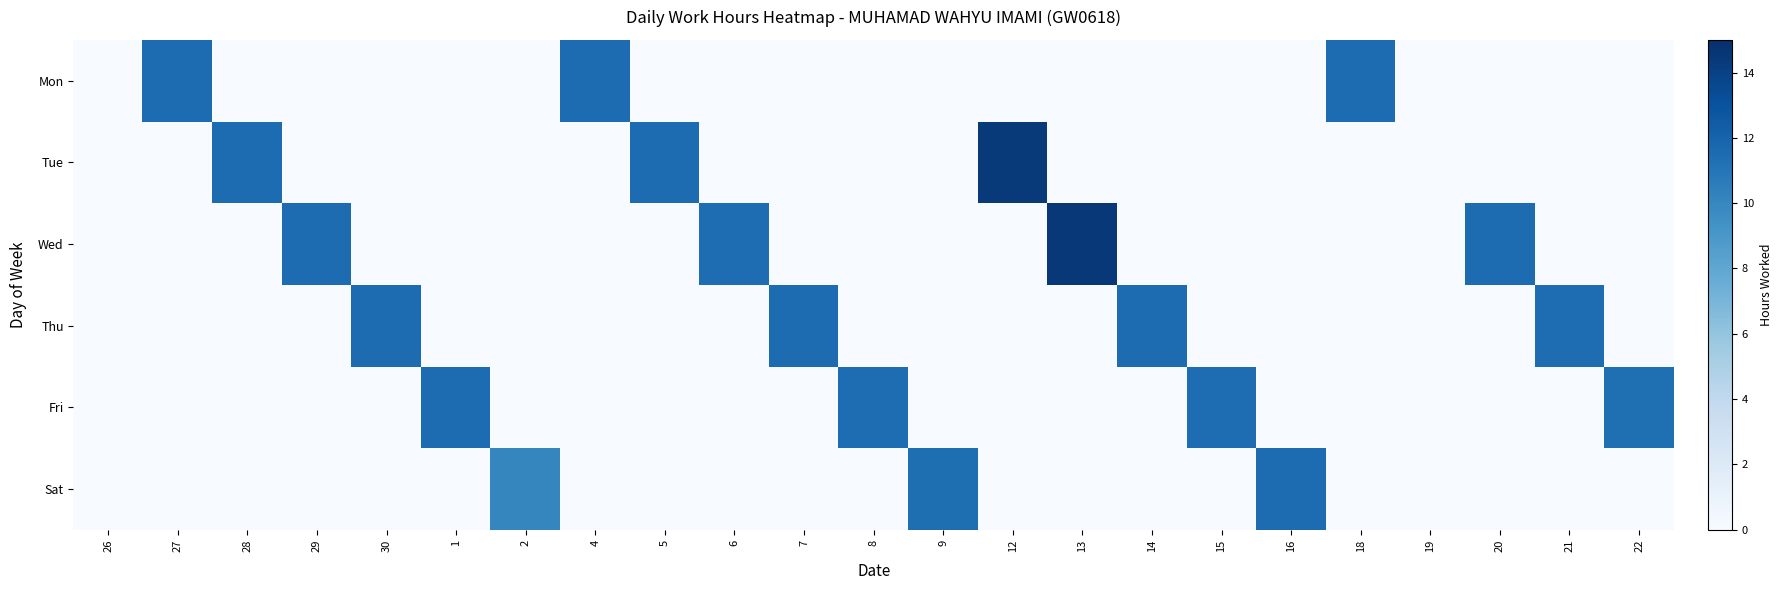

Reading left to right, list all the values displayed in this chart.

Mon: 26=0.0	27=11.5	28=0.0	29=0.0	30=0.0	1=0.0	2=0.0	4=11.5	5=0.0	6=0.0	7=0.0	8=0.0	9=0.0	12=0.0	13=0.0	14=0.0	15=0.0	16=0.0	18=11.5	19=0.0	20=0.0	21=0.0	22=0.0
Tue: 26=0.0	27=0.0	28=11.5	29=0.0	30=0.0	1=0.0	2=0.0	4=0.0	5=11.5	6=0.0	7=0.0	8=0.0	9=0.0	12=14.4	13=0.0	14=0.0	15=0.0	16=0.0	18=0.0	19=0.0	20=0.0	21=0.0	22=0.0
Wed: 26=0.0	27=0.0	28=0.0	29=11.5	30=0.0	1=0.0	2=0.0	4=0.0	5=0.0	6=11.5	7=0.0	8=0.0	9=0.0	12=0.0	13=14.5	14=0.0	15=0.0	16=0.0	18=0.0	19=0.0	20=11.5	21=0.0	22=0.0
Thu: 26=0.0	27=0.0	28=0.0	29=0.0	30=11.5	1=0.0	2=0.0	4=0.0	5=0.0	6=0.0	7=11.5	8=0.0	9=0.0	12=0.0	13=0.0	14=11.5	15=0.0	16=0.0	18=0.0	19=0.0	20=0.0	21=11.5	22=0.0
Fri: 26=0.0	27=0.0	28=0.0	29=0.0	30=0.0	1=11.5	2=0.0	4=0.0	5=0.0	6=0.0	7=0.0	8=11.5	9=0.0	12=0.0	13=0.0	14=0.0	15=11.5	16=0.0	18=0.0	19=0.0	20=0.0	21=0.0	22=11.4
Sat: 26=0.0	27=0.0	28=0.0	29=0.0	30=0.0	1=0.0	2=10.0	4=0.0	5=0.0	6=0.0	7=0.0	8=0.0	9=11.4	12=0.0	13=0.0	14=0.0	15=0.0	16=11.5	18=0.0	19=0.0	20=0.0	21=0.0	22=0.0